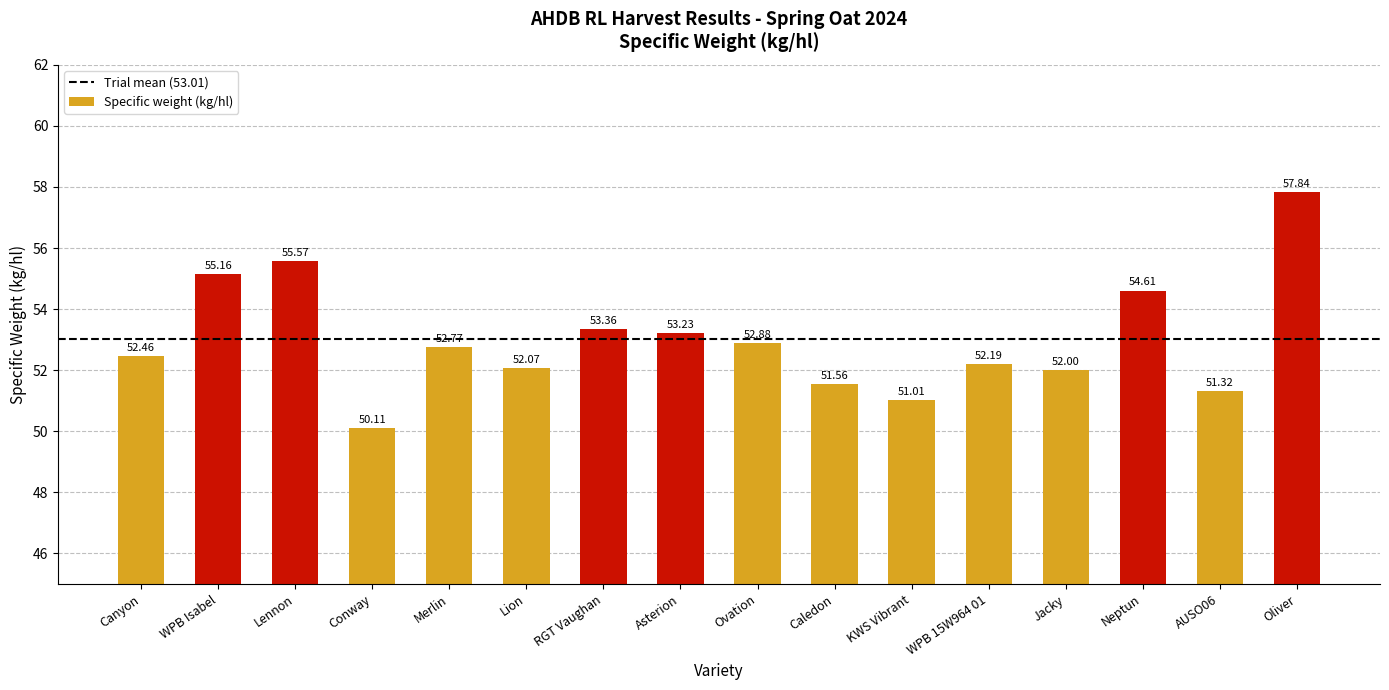

What position from the left is KWS Vibrant?

11